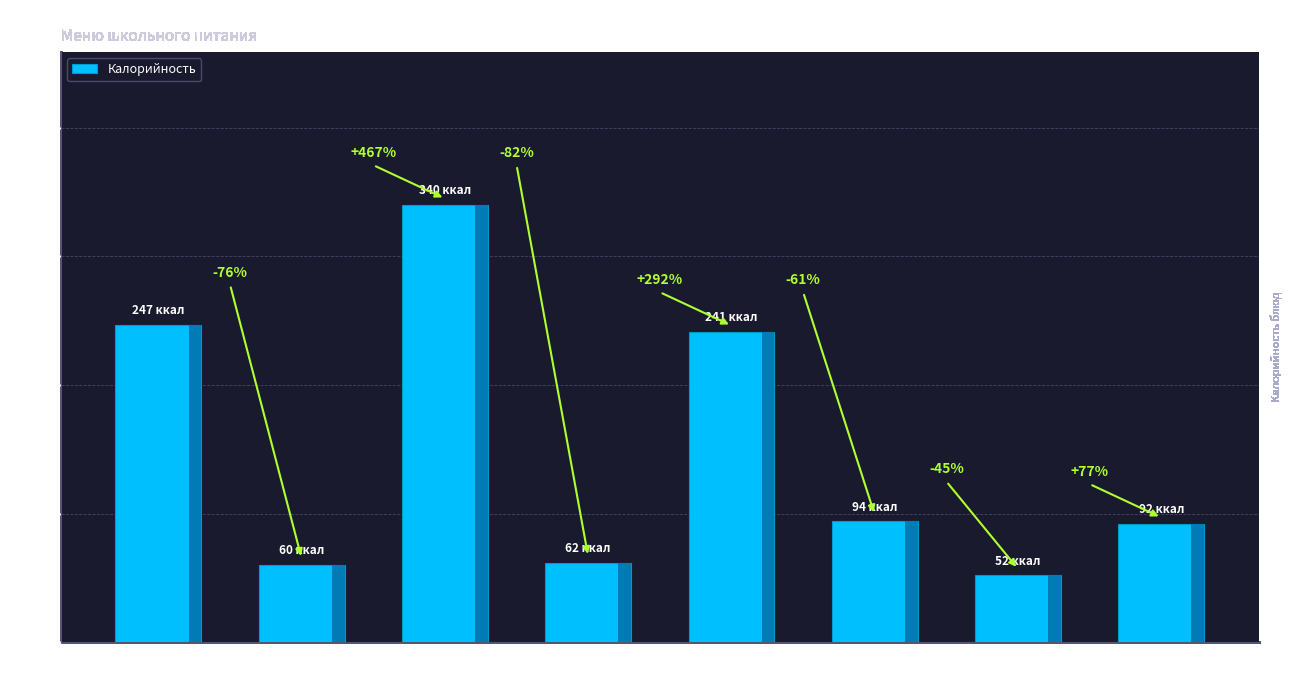

What is the change in value from Икра
кабачк. to Компот?

-248.0